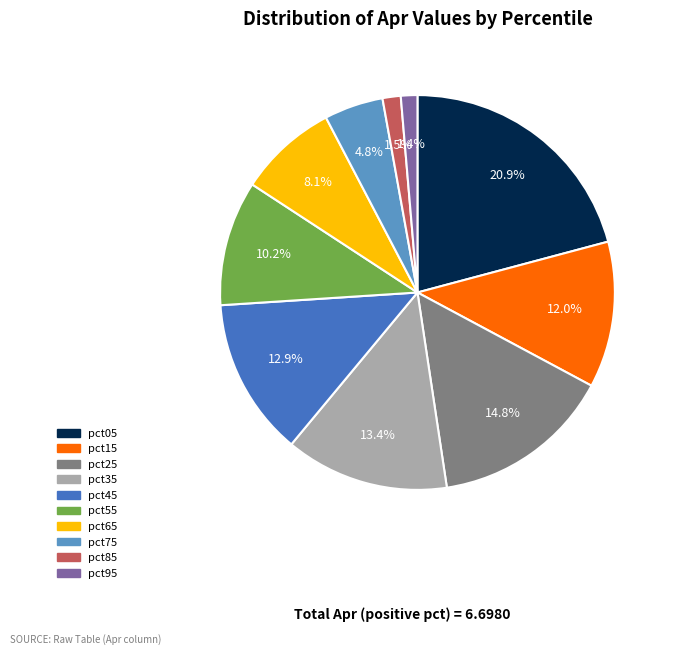

True or false: pct55 accounts for 1% of the total.

False